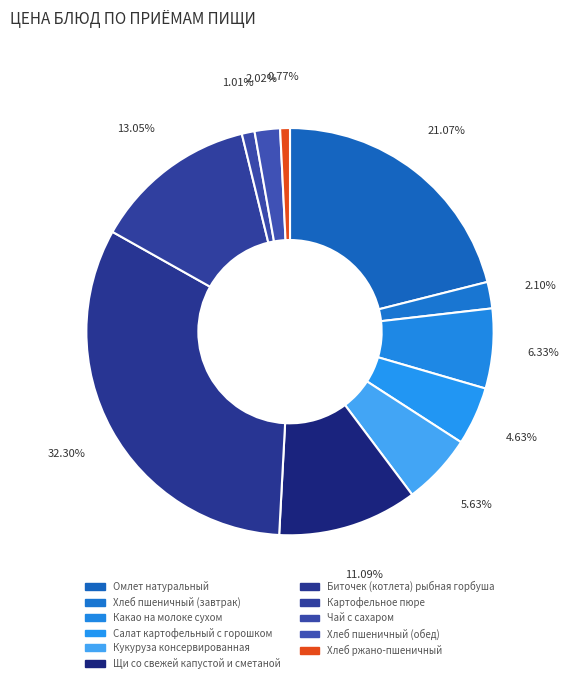

How many segments does this pie chart have?

11